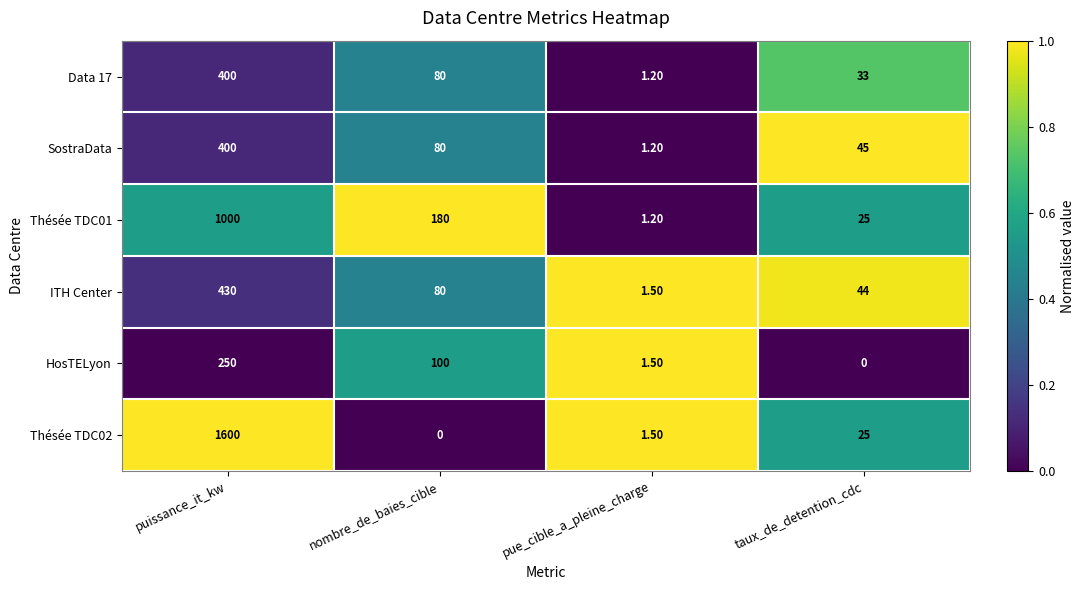

Which category has the highest value in the ITH Center series?

puissance_it_kw